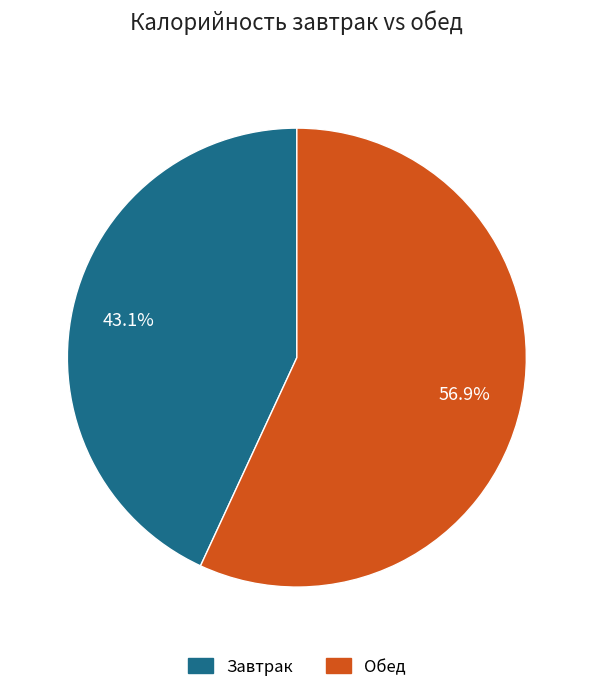

Is there any slice that represents more than half of the pie?

Yes